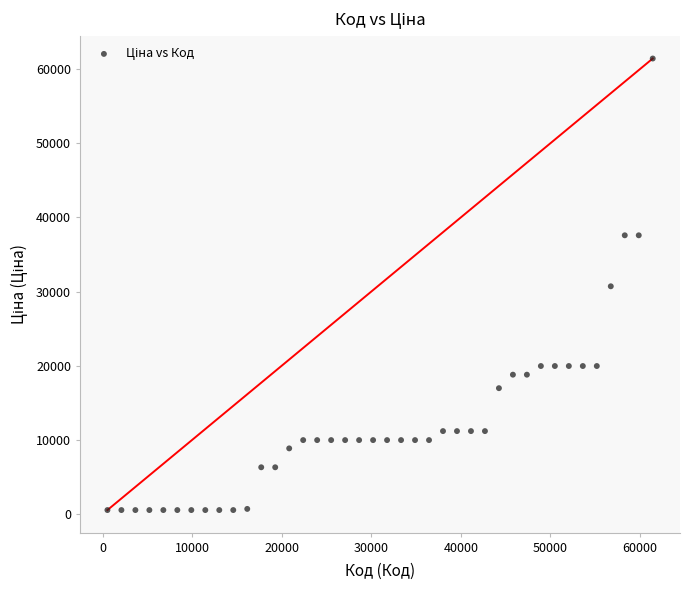

What is the range of Y values (max minus min)?

60895.3